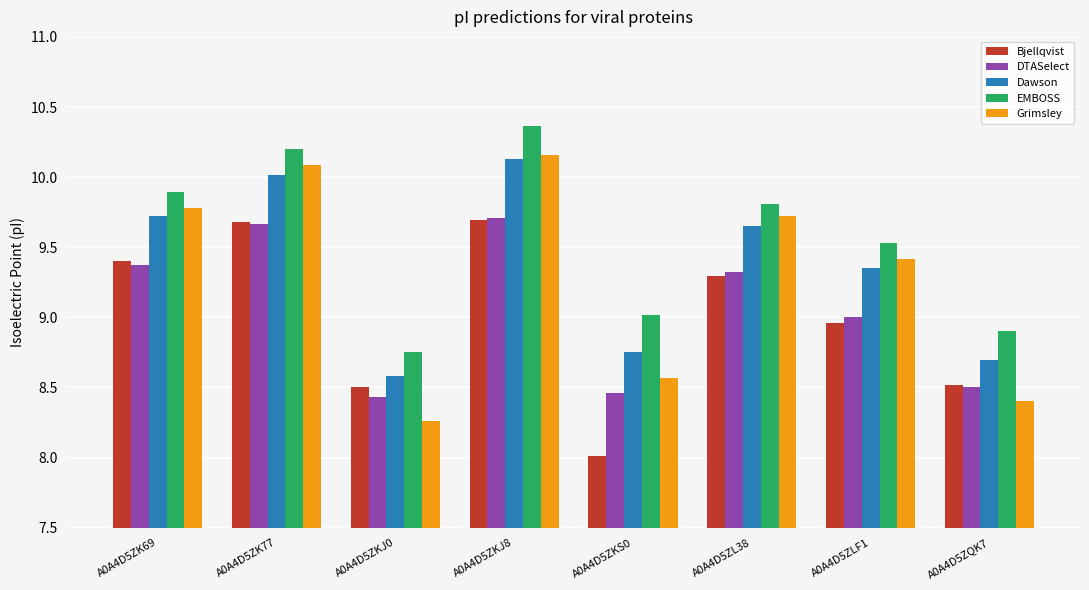

At which label does Dawson reach its minimum?

A0A4D5ZKJ0